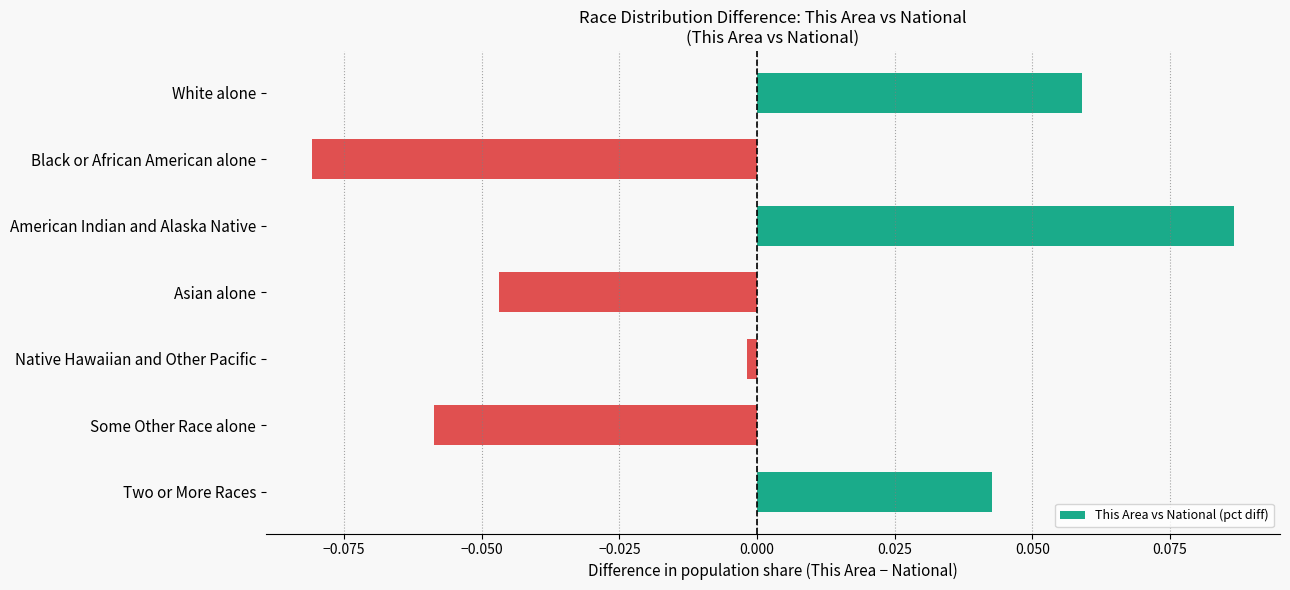

The value at Black or African American alone is -0.0. True or false?

False